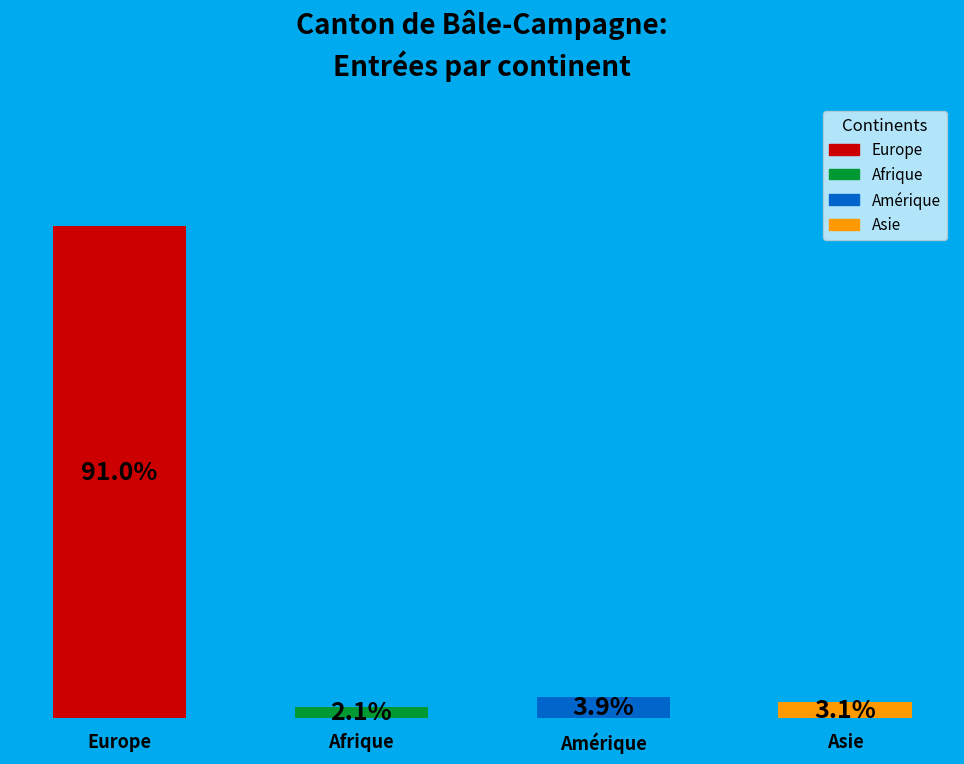

Which label corresponds to the largest value in the chart?

Europe